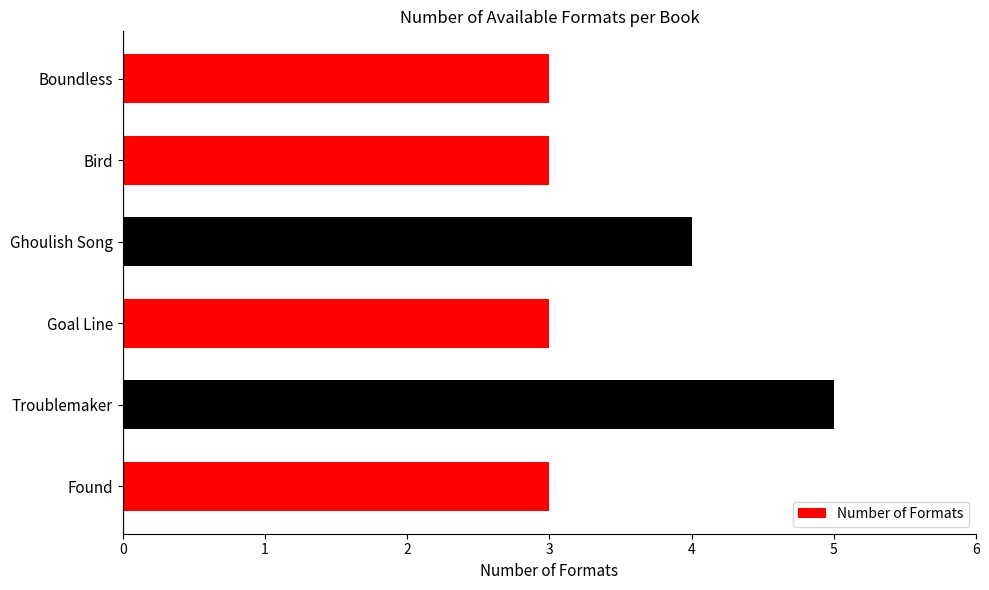

Which category has the highest value across all series?

Troublemaker